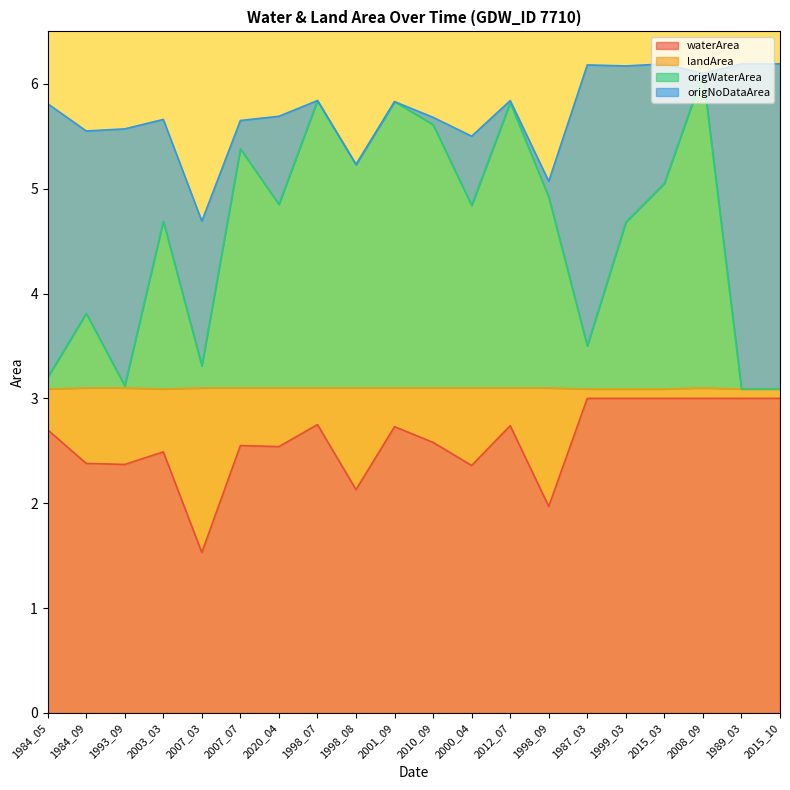

At which label does waterArea first exceed 2?

1984_05